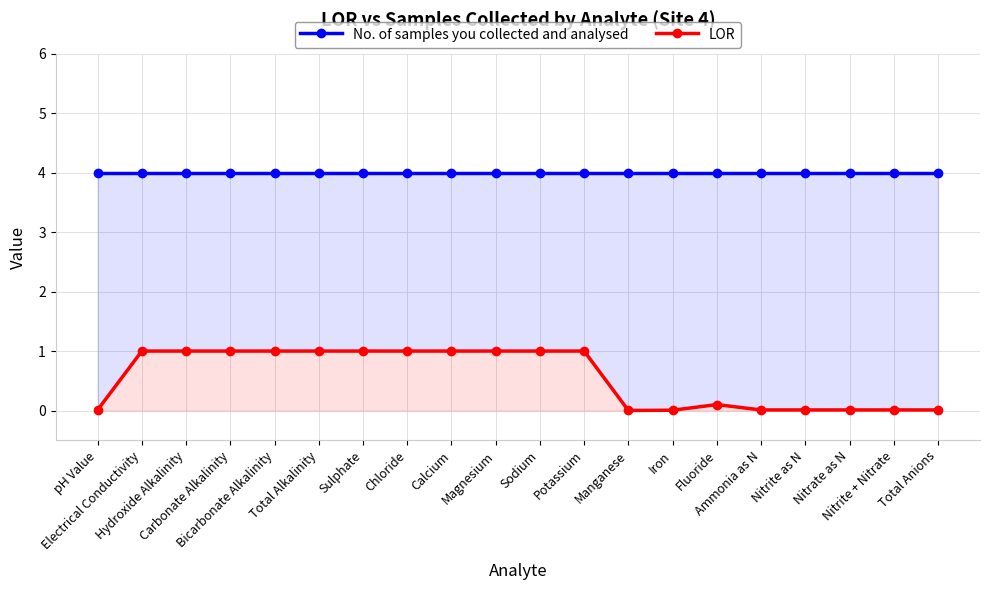

In LOR, how many points are higher than both neighbors (excluding endpoints)?

1